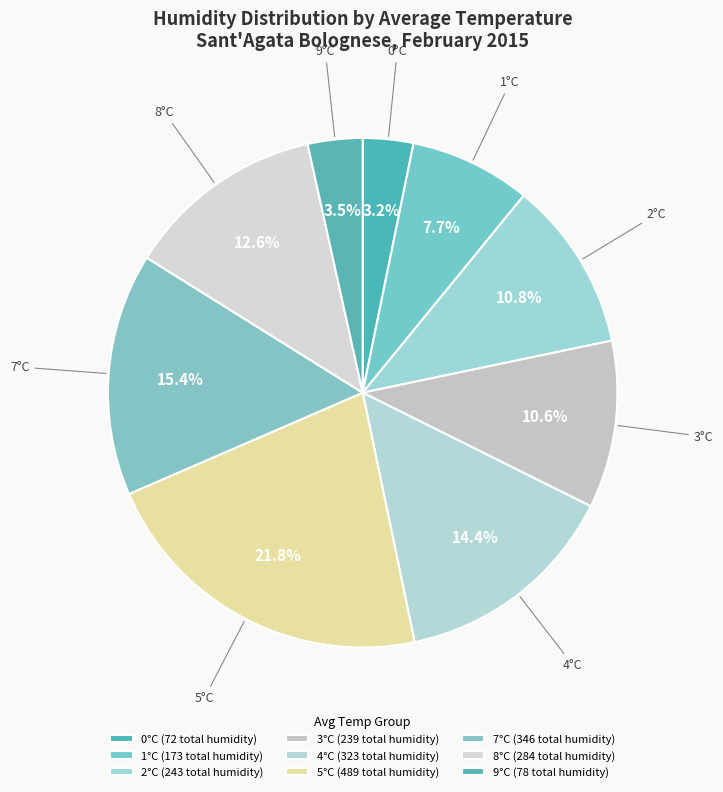

What percentage is NOT represented by 4°C?

85.6%